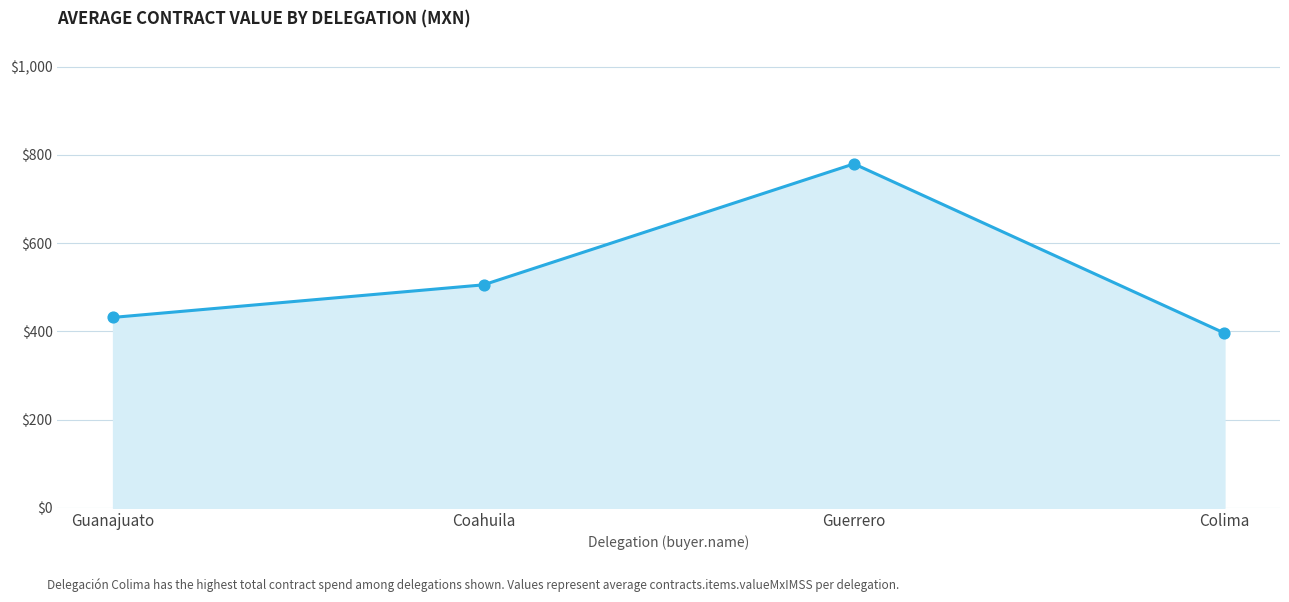

Which has a higher value, Coahuila or Guanajuato?

Coahuila